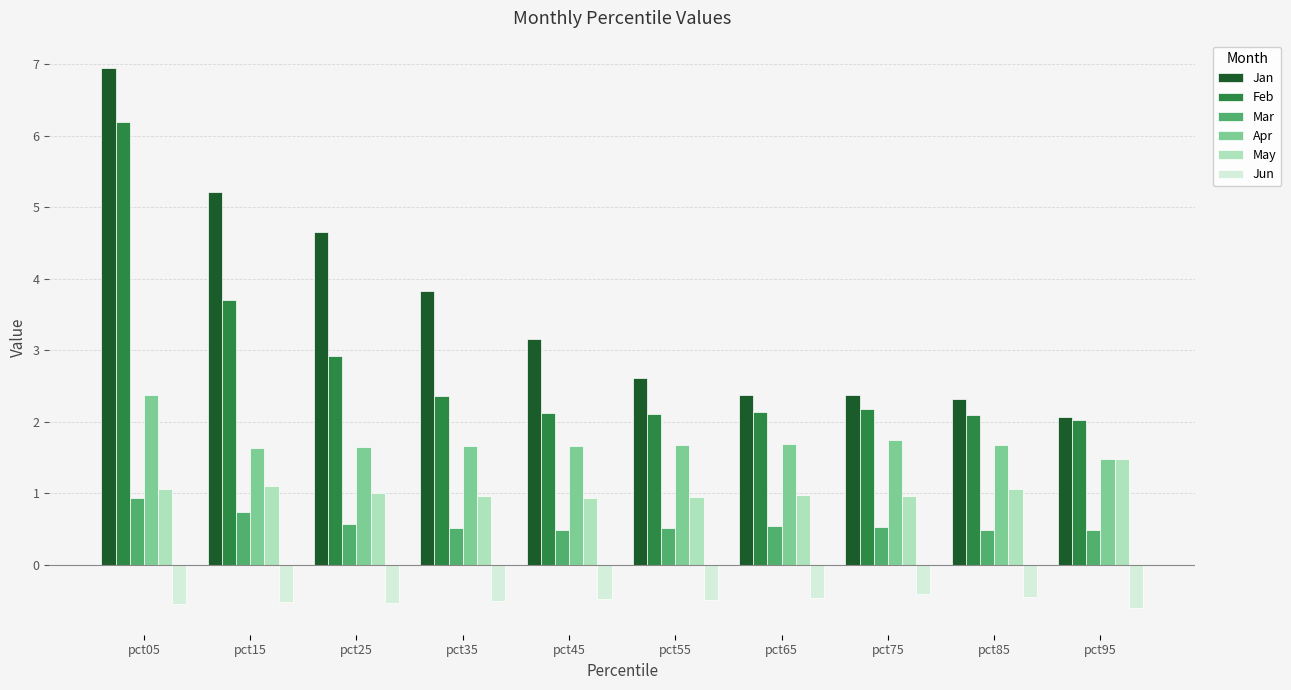

Which series changed the most between pct05 and pct75?

Jan